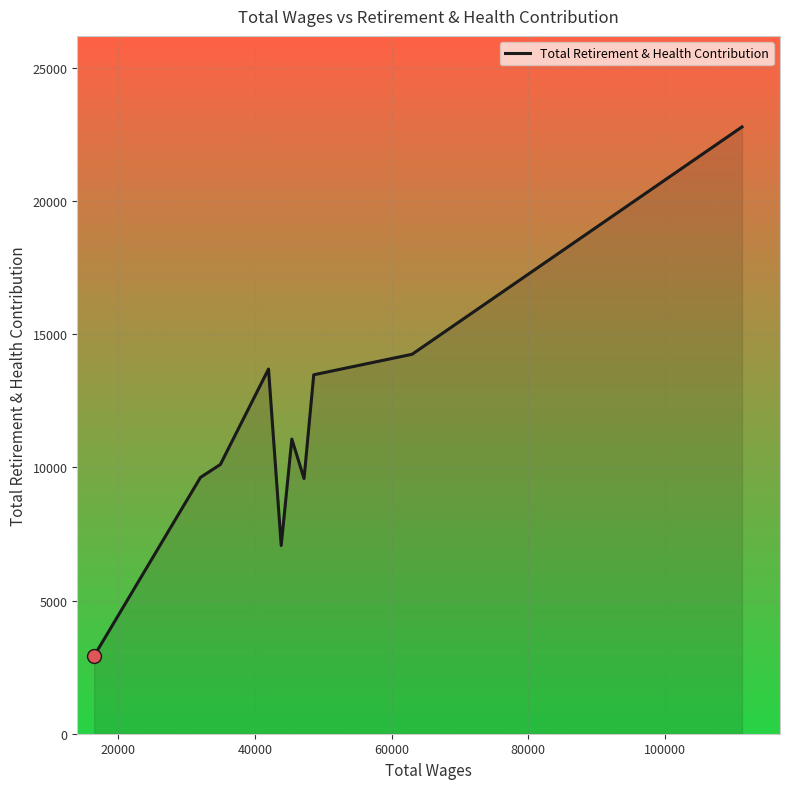

What is the greatest value displayed?

22788